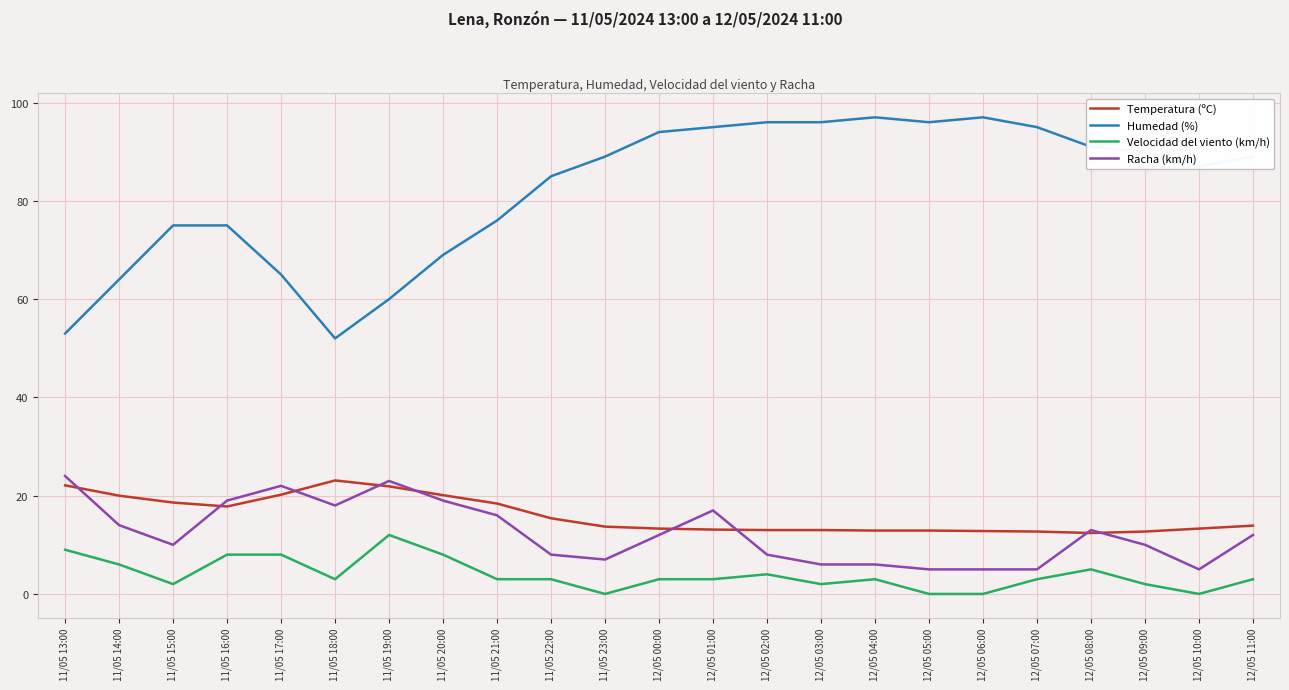

What is the sum of all Racha (km/h) values?

284.0